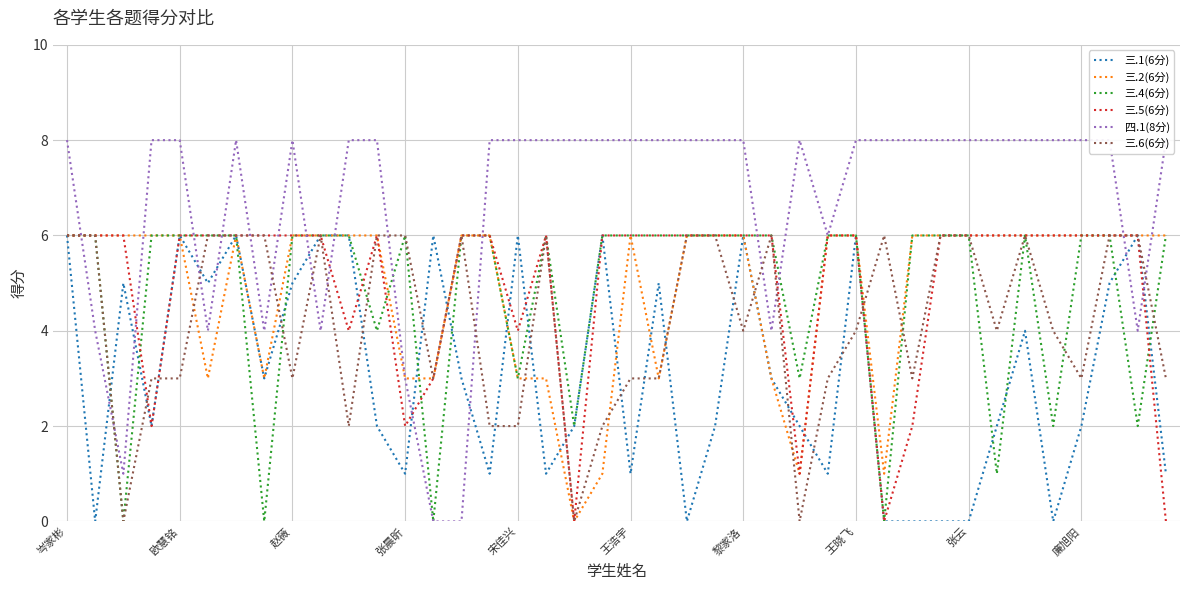

What are all the series names shown in the legend?

三.1(6分), 三.2(6分), 三.4(6分), 三.5(6分), 四.1(8分), 三.6(6分)